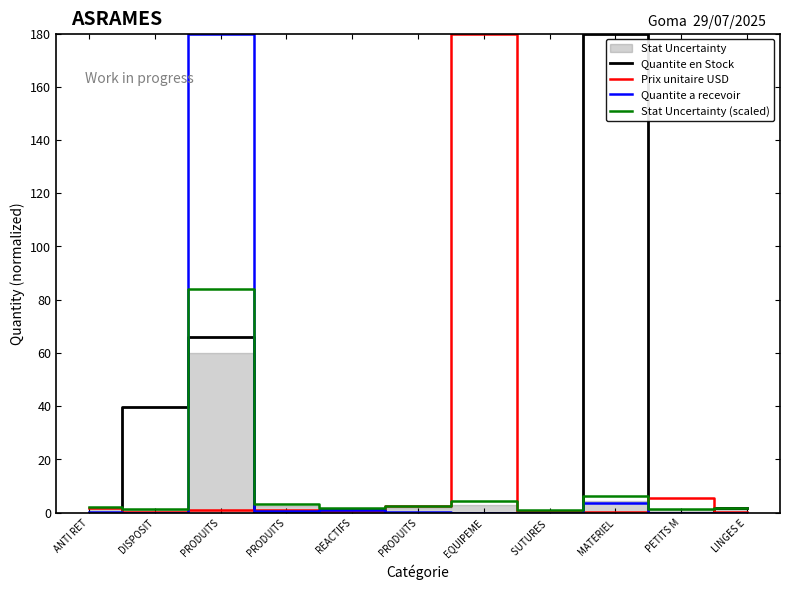

What is the average value of the Quantite en Stock series?

26.3